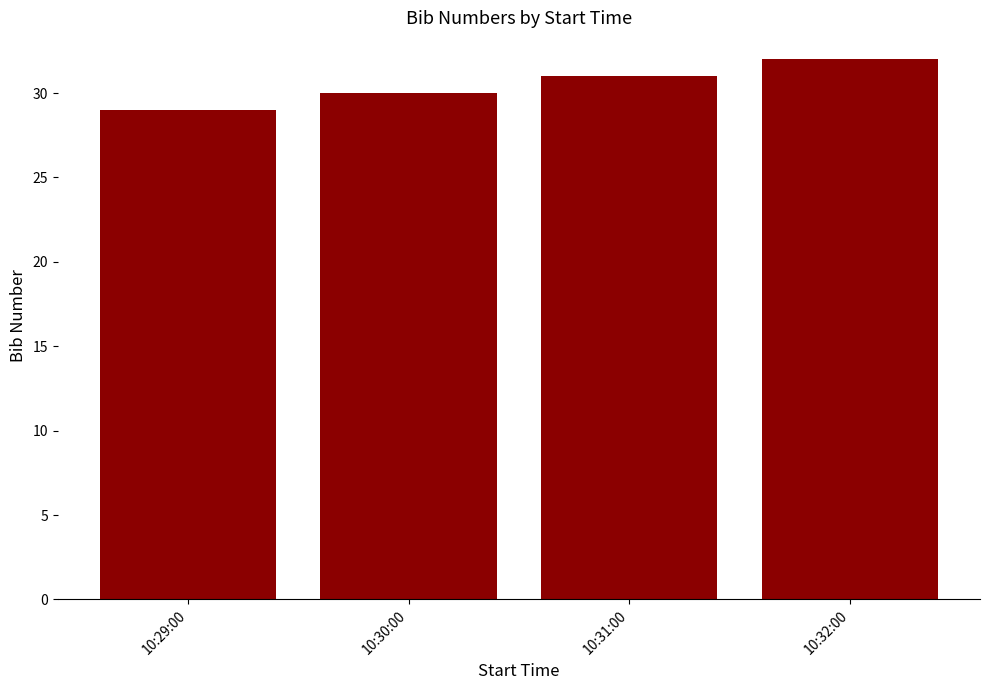

Is it true that the value at 10:32:00 is 32?

True